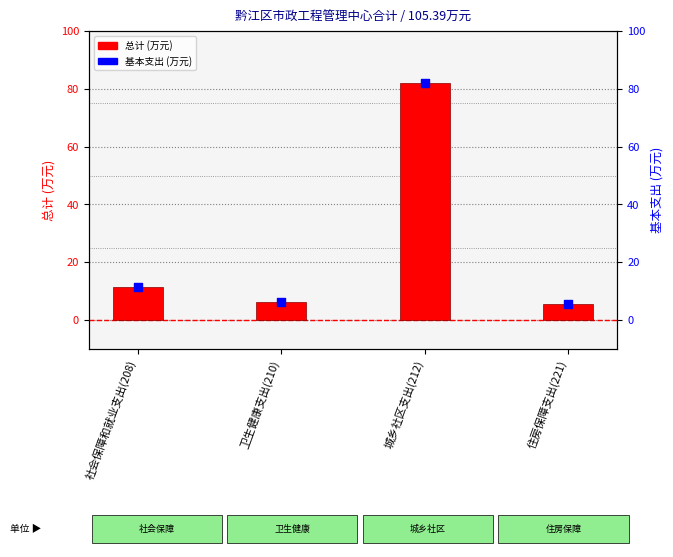

Is the value of 总计 at 社会保障和就业支出(208) greater than the value of 基本支出 at 住房保障支出(221)?

Yes